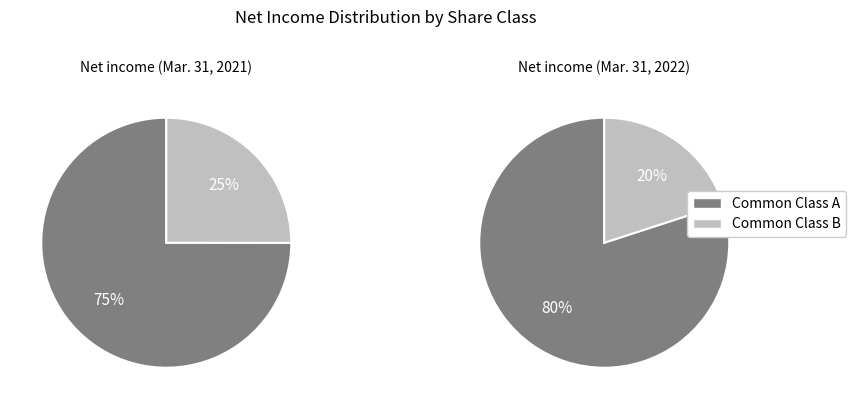

To the nearest percent, what percentage of the pie is Common Class B?

20%